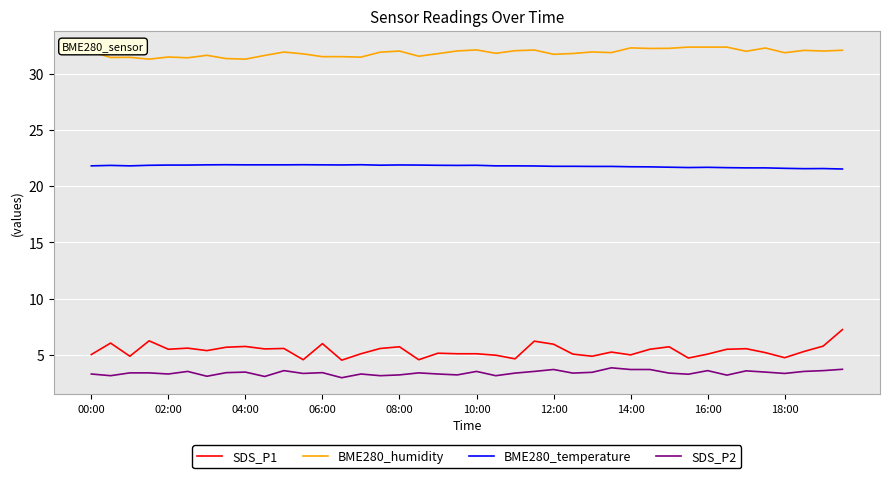

Which series has the largest total across all categories?

BME280_humidity